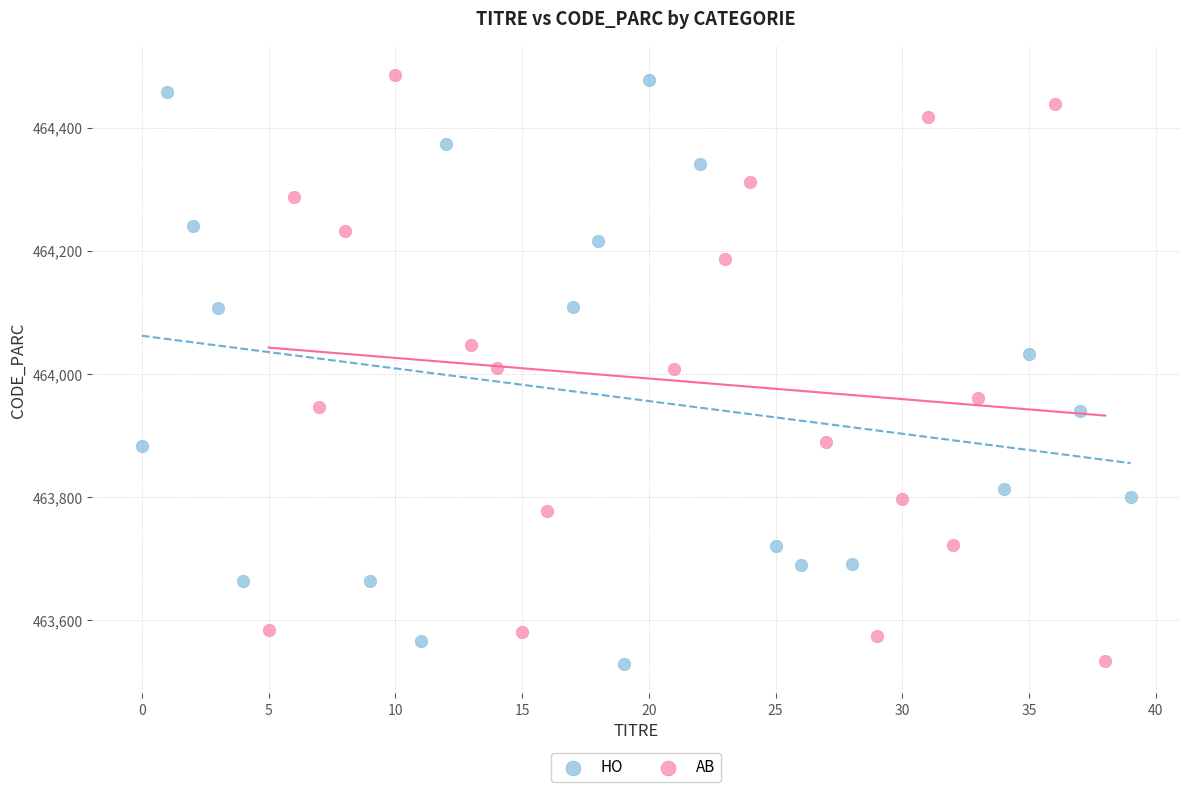

What are all the series names shown in the legend?

HO, AB